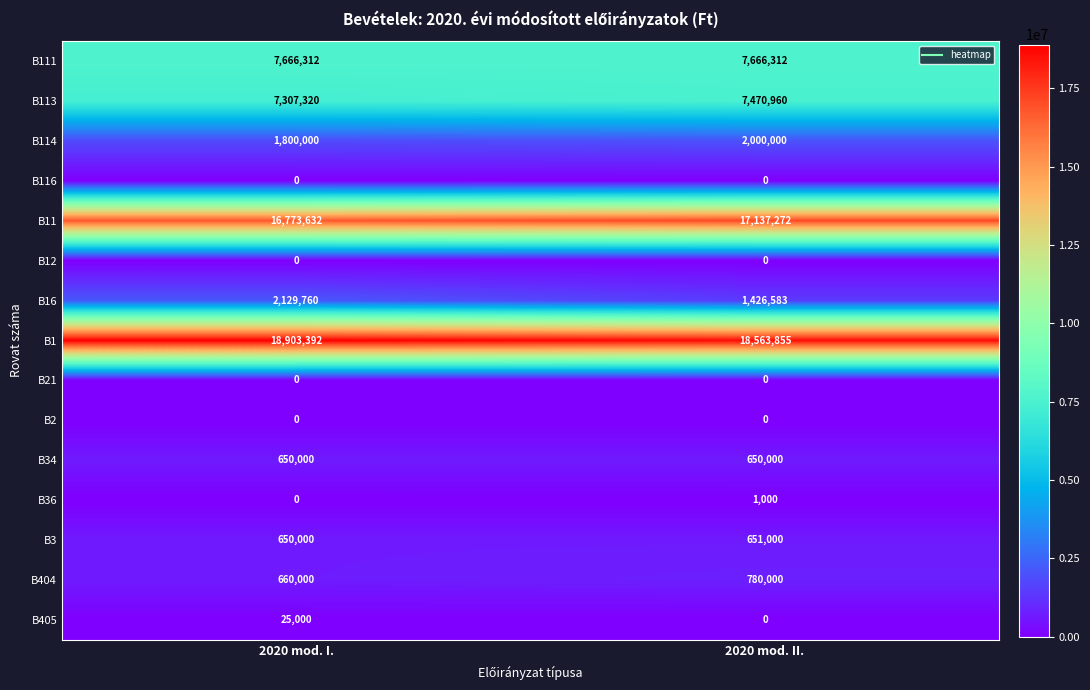

Which series has the largest range (max minus min)?

B16